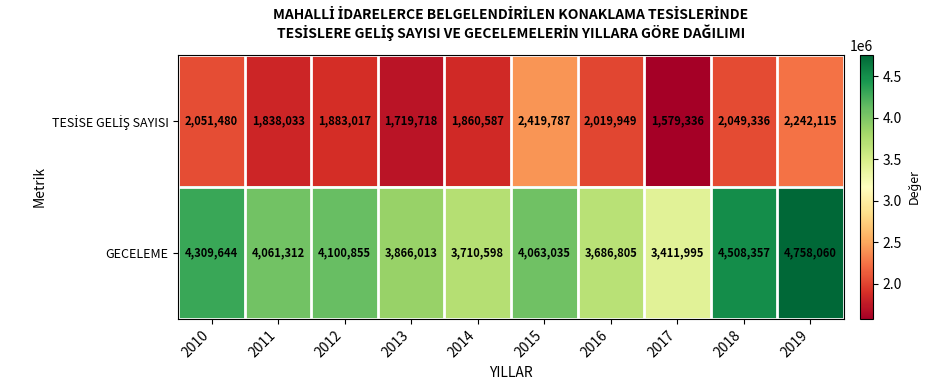

What is the minimum value shown in the chart?

1579336